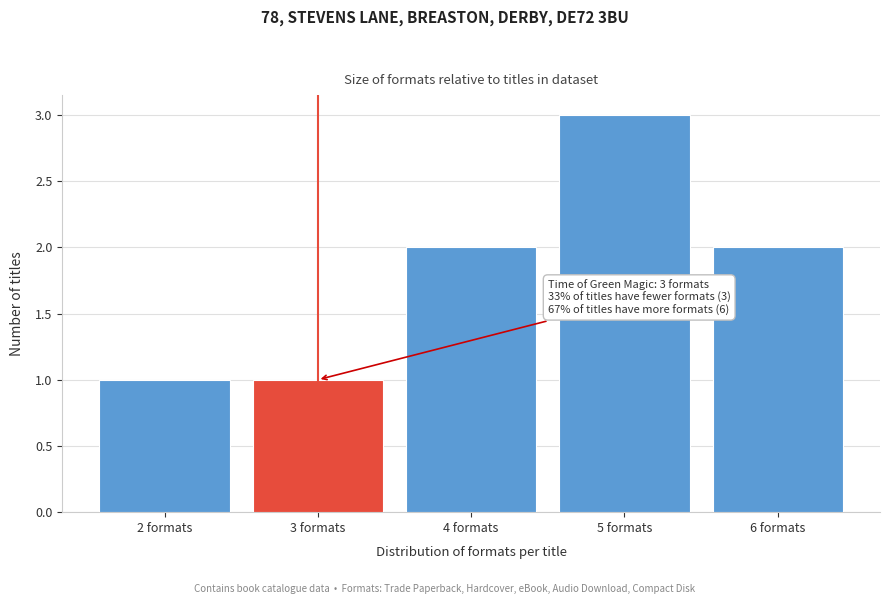

Reading left to right, extract all data points from this chart.

2 formats=1	3 formats=1	4 formats=2	5 formats=3	6 formats=2